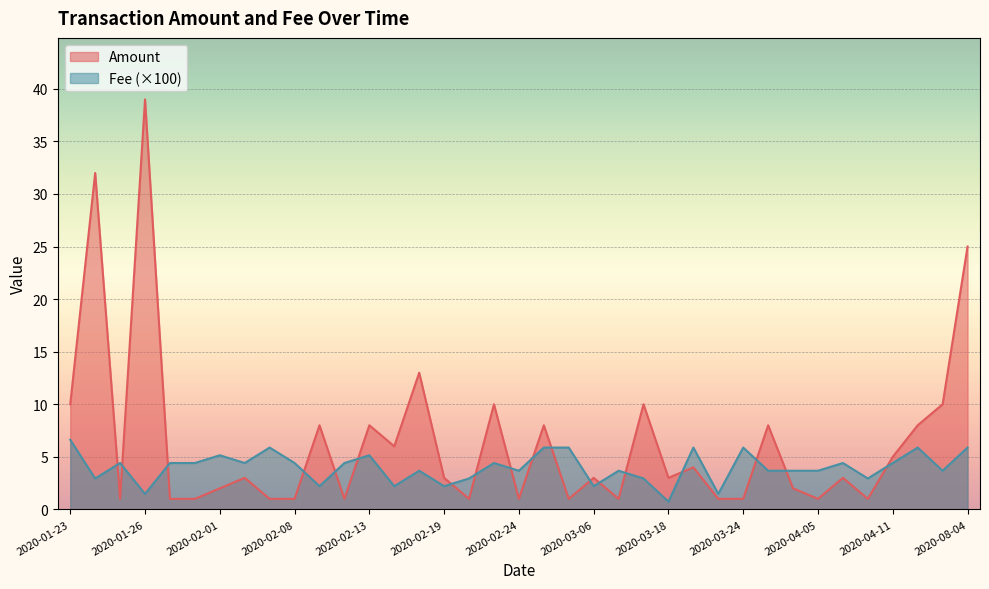

What is the value of the Fee point at the 16th from the left?

2.2